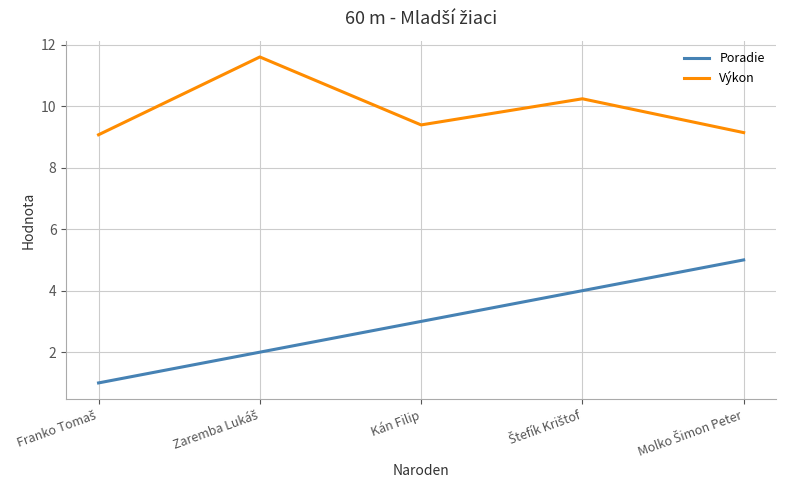

Which series has the largest total across all categories?

Výkon